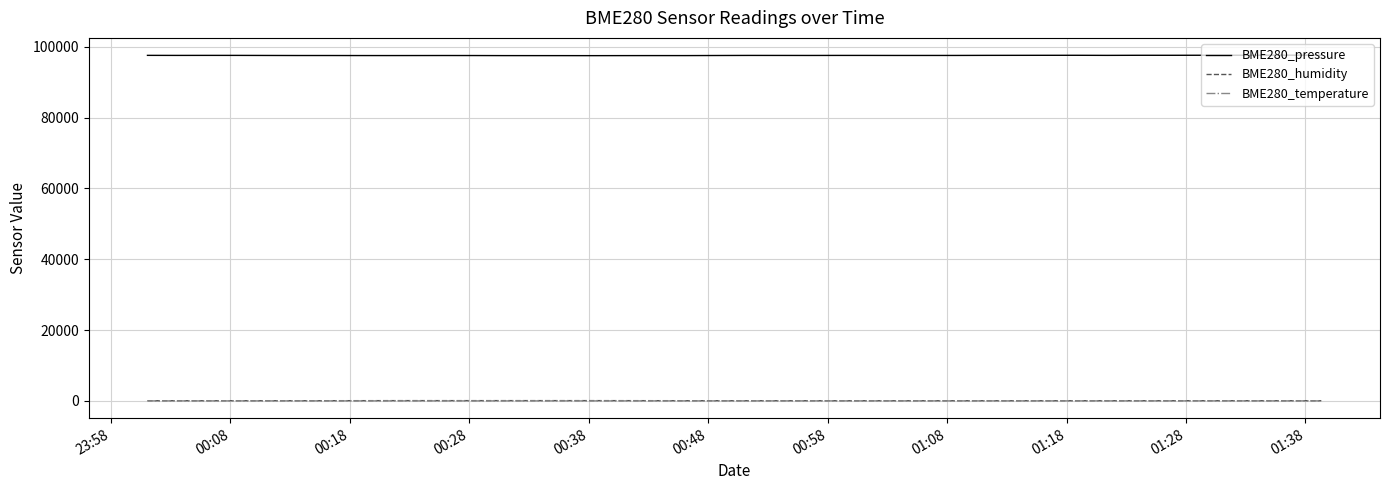

What is the greatest value displayed?

97638.8